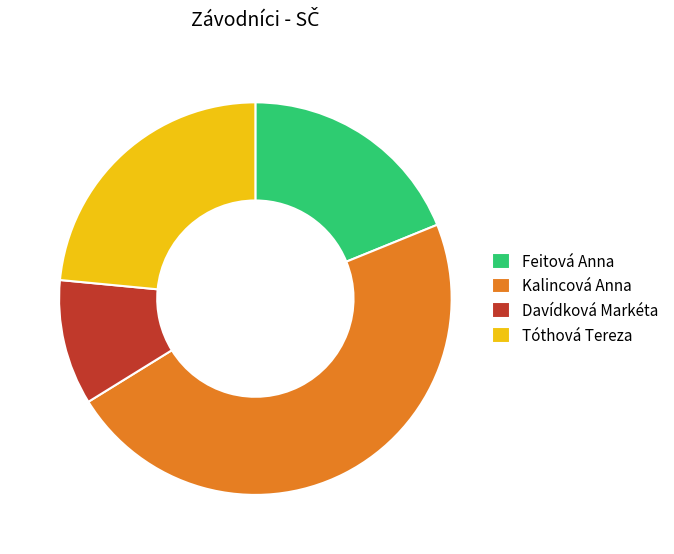

Count the number of slices in the pie.

4